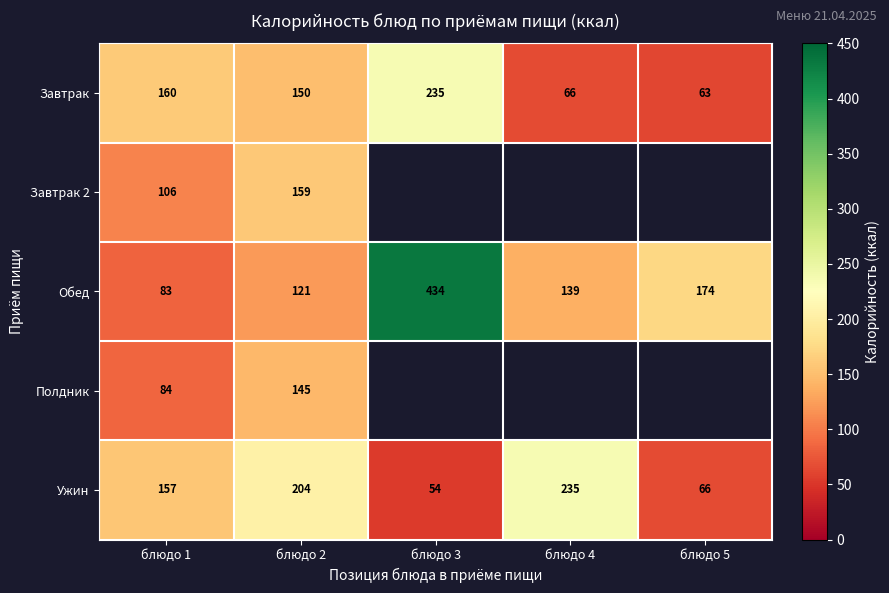

Is the value of Ужин at блюдо 1 greater than the value of Завтрак at блюдо 4?

Yes